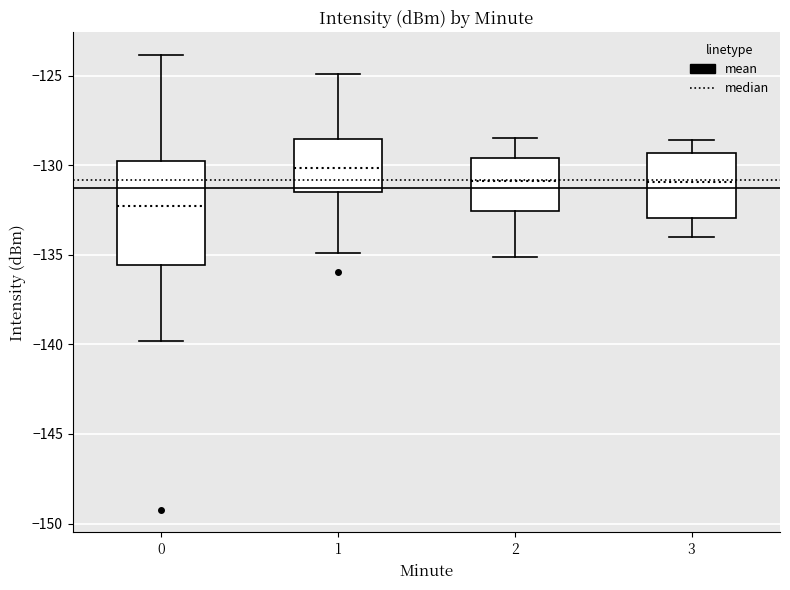

Where does the upper whisker of the box at x = 3 end on the y-axis? The values are not printed on the chart, so give them approximately, as read against the axis.

-128.5